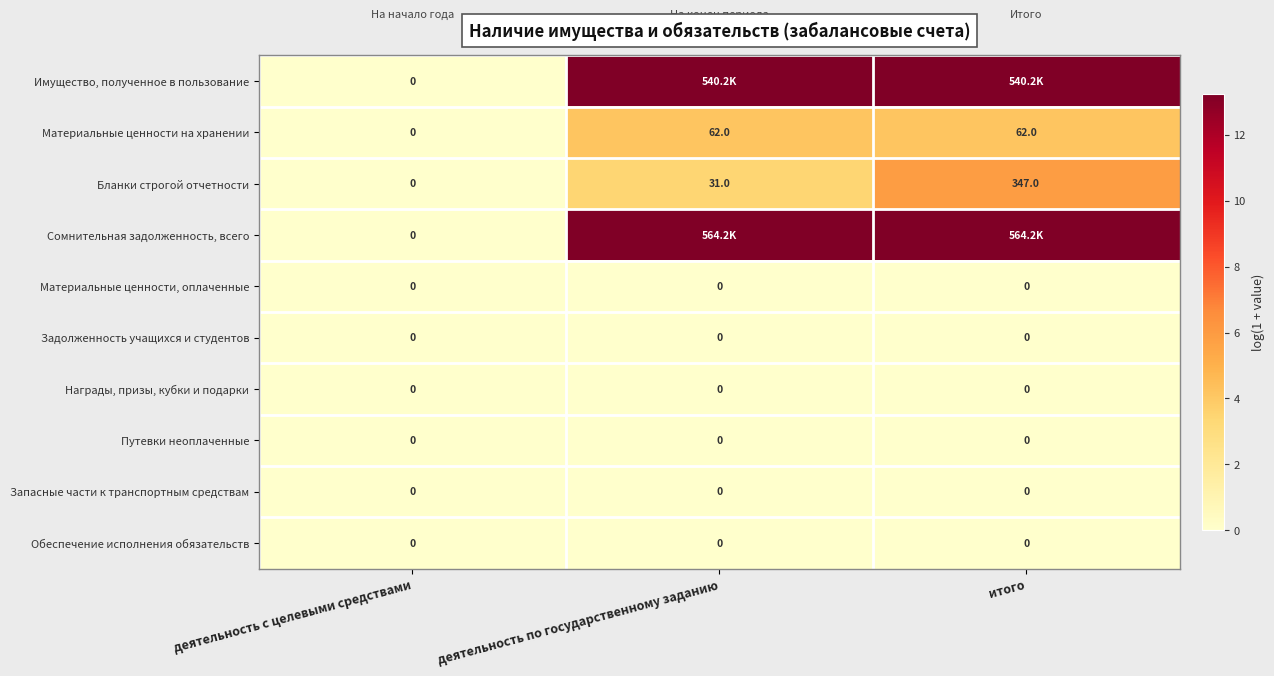

Where is Материальные ценности на хранении nearest to the value 31?

деятельность с целевыми средствами